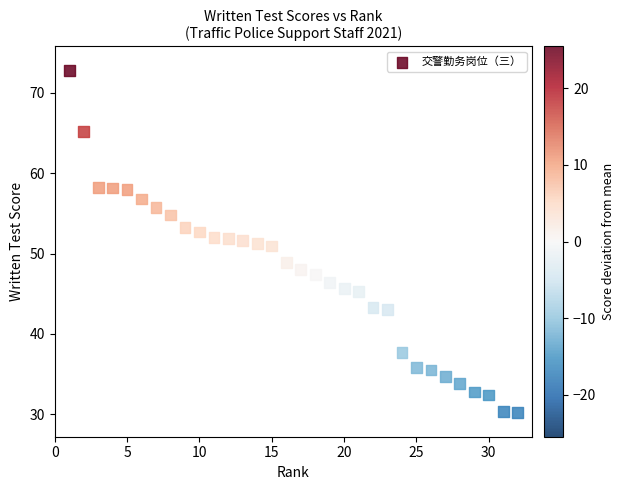

What is the range of X values (max minus min)?

31.0